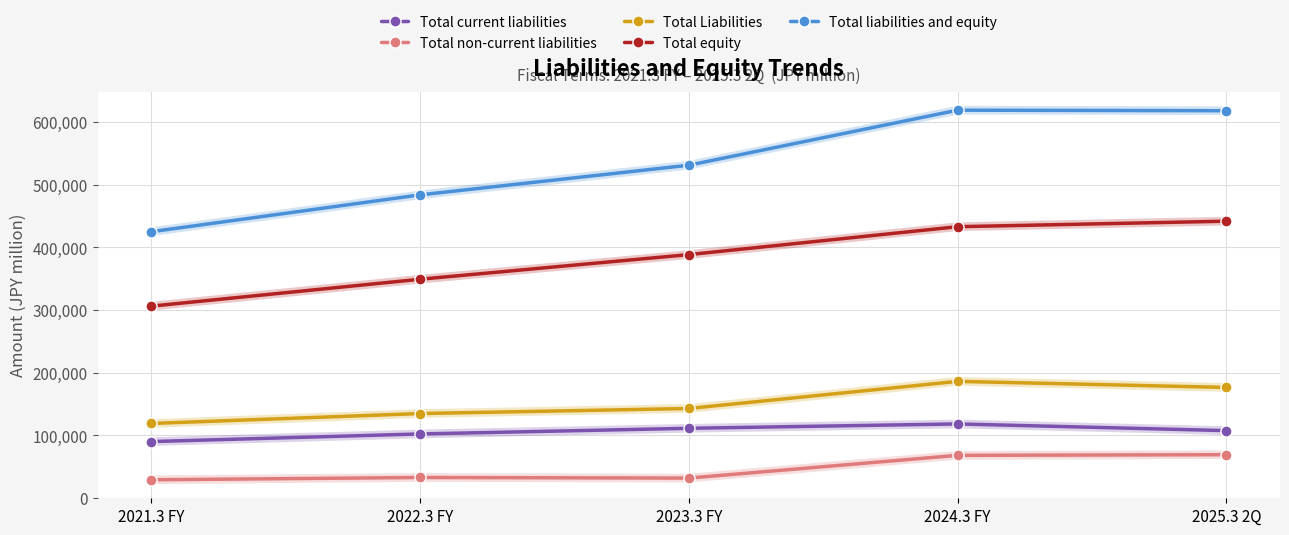

What is the difference between the maximum and minimum values in the Total liabilities and equity series?

194025